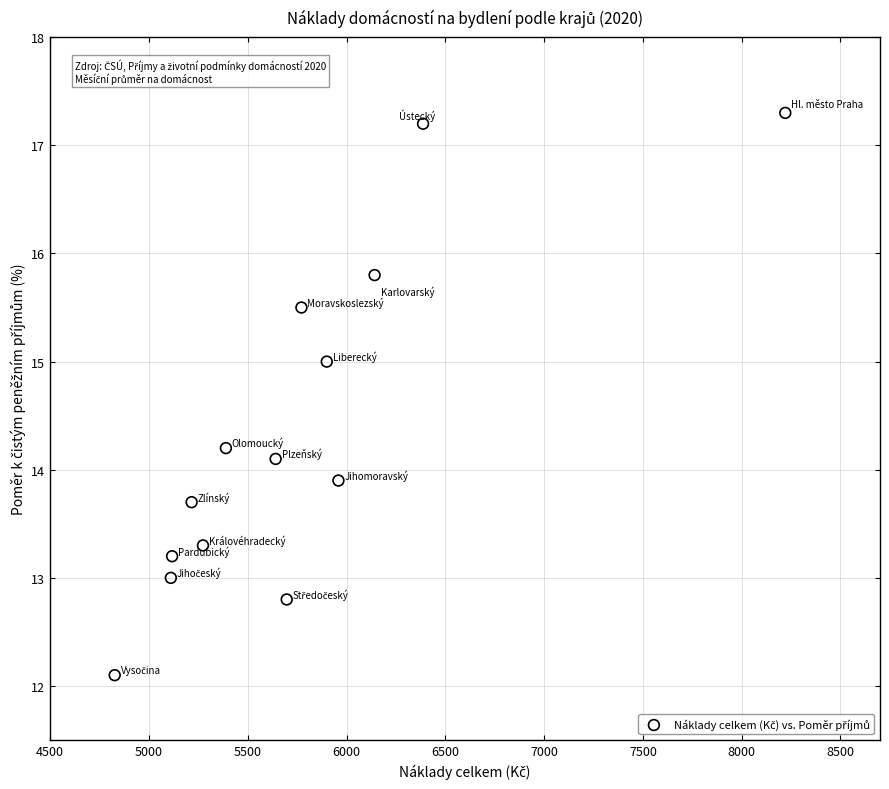

What is the range of X values (max minus min)?

3394.1